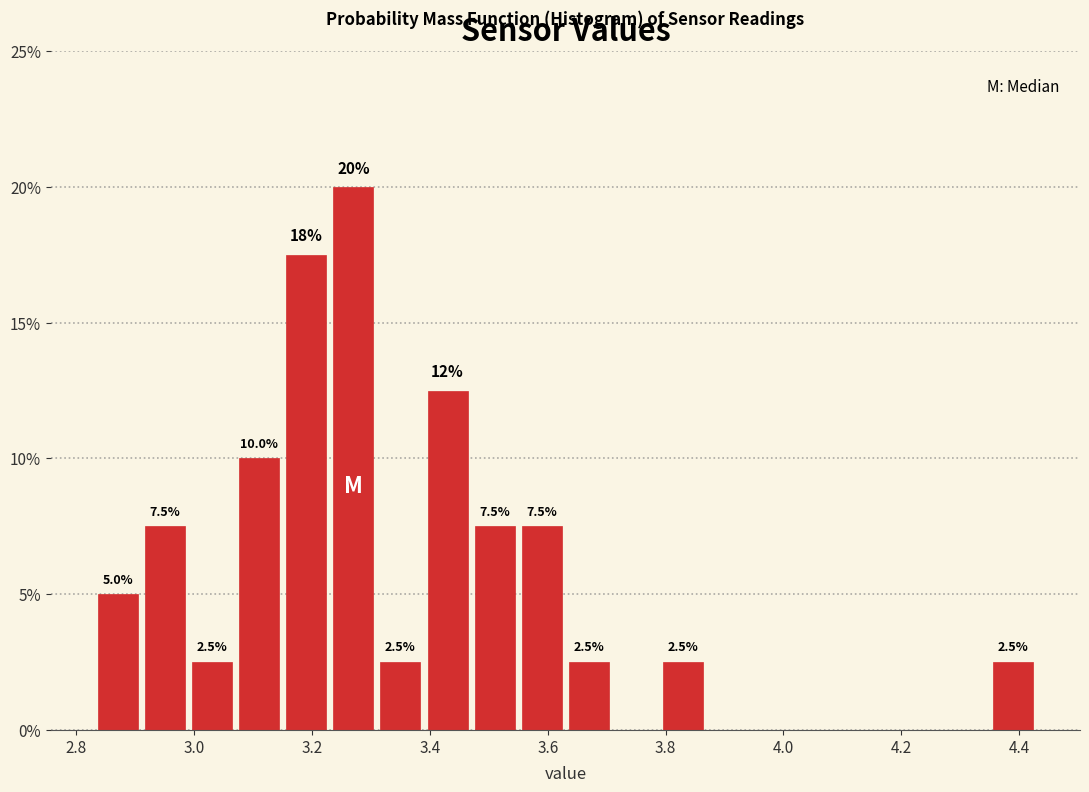

Over which range of the x-axis is the bar tallest?

3.23 to 3.31